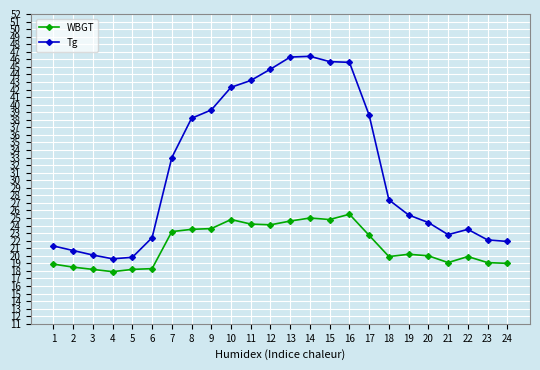

What is the average value of the WBGT series?

21.4